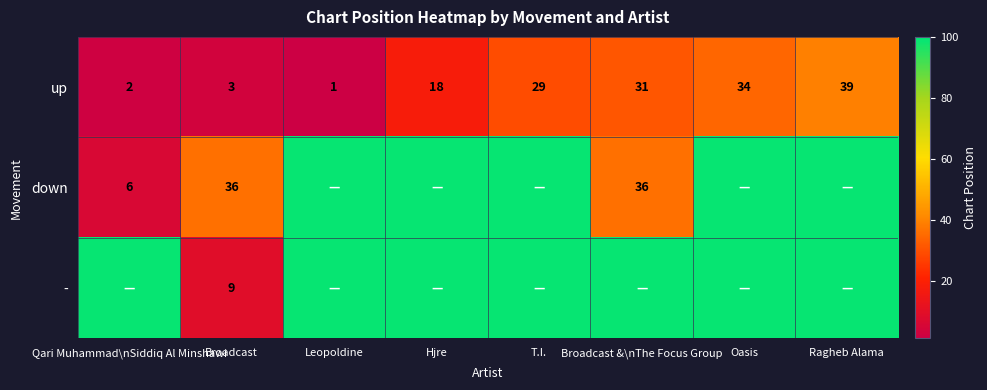

The up series shows 20 at Broadcast &\nThe Focus Group. True or false?

False